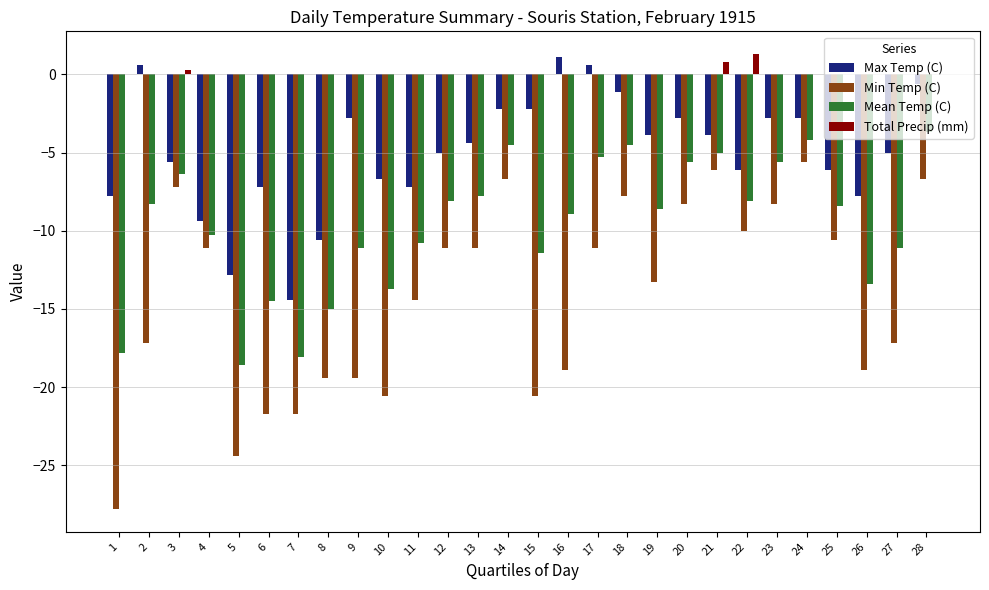

Between 21 and 25, which series saw the biggest shift?

Min Temp (C)